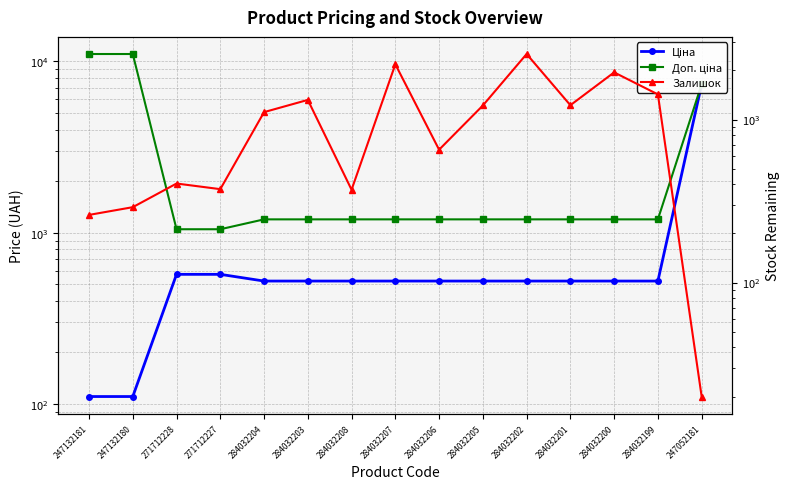

Reading left to right, list all the values displayed in this chart.

Ціна: 247132181=110.5	247132180=110.5	271712228=571.6	271712227=571.6	284032204=522.2	284032203=522.2	284032208=522.2	284032207=522.2	284032206=522.2	284032205=522.2	284032202=522.2	284032201=522.2	284032200=522.2	284032199=522.2	247052181=7360.2
Доп. ціна: 247132181=11055.0	247132180=11055.0	271712228=1048.0	271712227=1048.0	284032204=1197.0	284032203=1197.0	284032208=1197.0	284032207=1197.0	284032206=1197.0	284032205=1197.0	284032202=1197.0	284032201=1197.0	284032200=1197.0	284032199=1197.0	247052181=7360.2
Залишок: 247132181=260.0	247132180=290.0	271712228=405.0	271712227=374.0	284032204=1110.0	284032203=1319.0	284032208=371.0	284032207=2181.0	284032206=653.0	284032205=1219.0	284032202=2522.0	284032201=1224.0	284032200=1946.0	284032199=1426.0	247052181=20.0